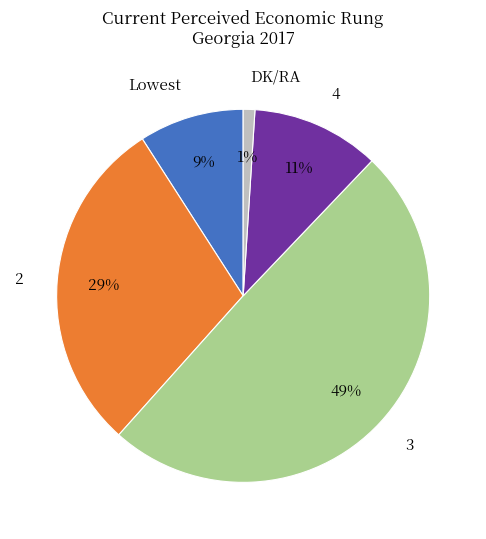

Do 4 and Lowest together represent more than half of the pie?

No